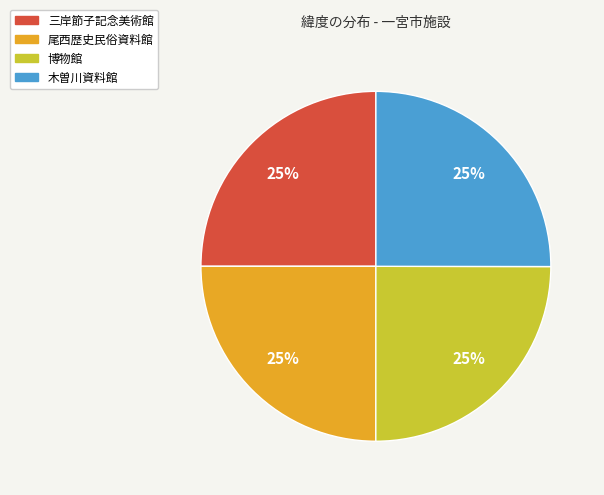

True or false: 尾西歴史民俗資料館 accounts for 37% of the total.

False